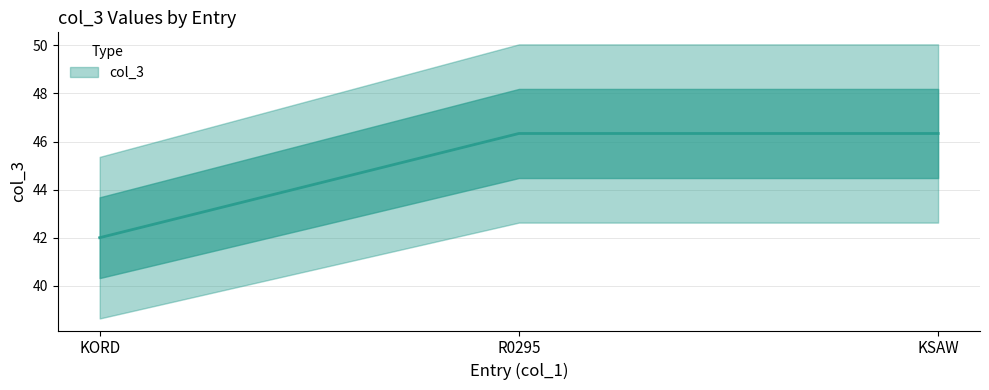

What is the difference between the maximum and minimum values?

4.3